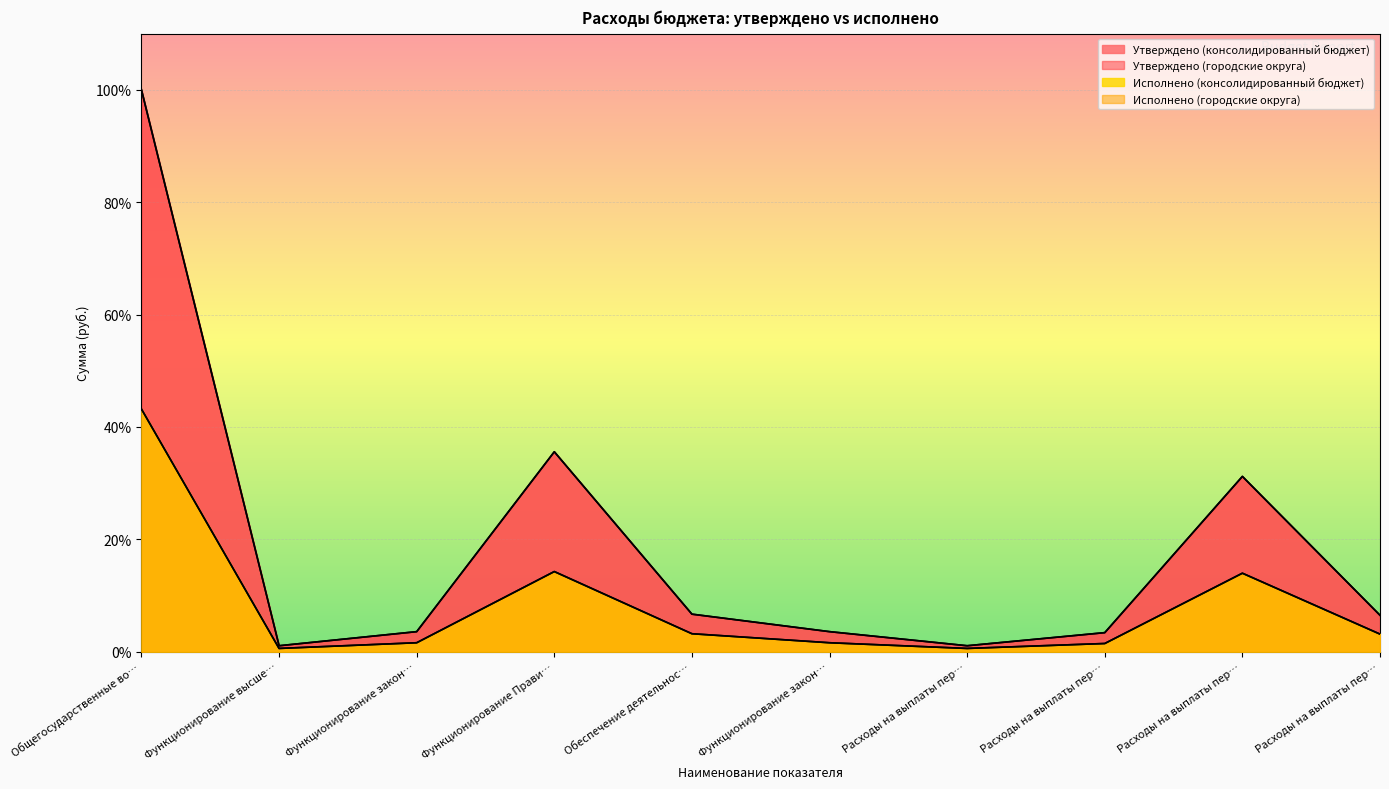

What position from the left is Общегосударственные вопросы?

1